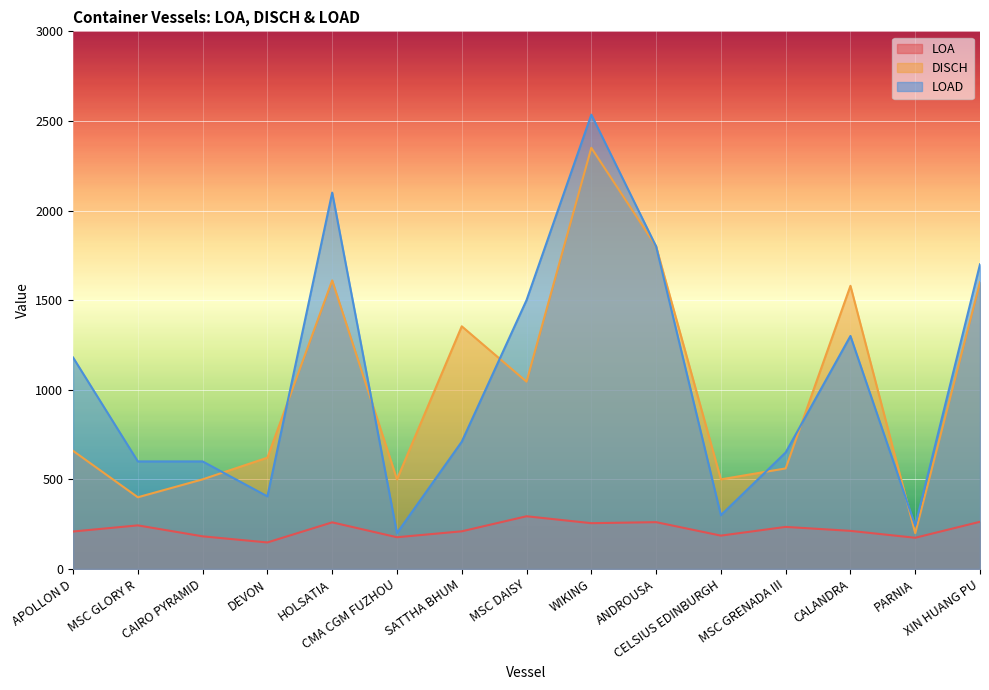

What is the sum of the DISCH values at DEVON and CMA CGM FUZHOU?

1121.0